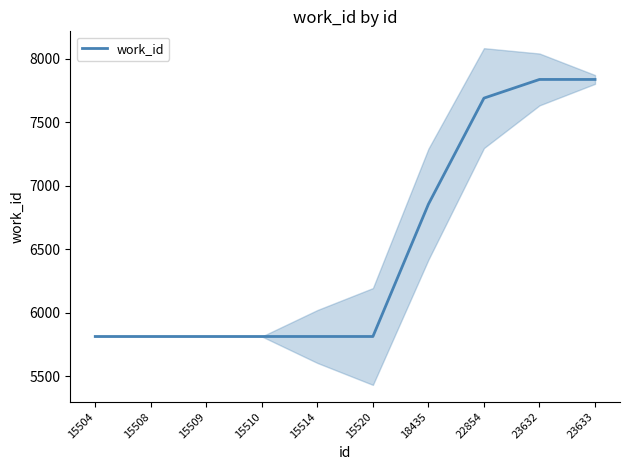

What is the value of the 3rd point from the left?

5813